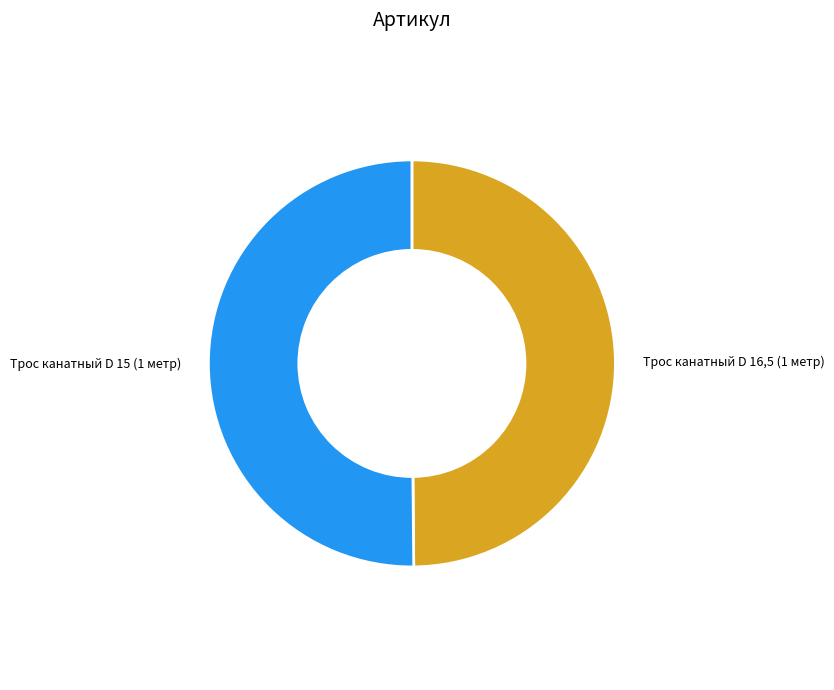

Is it true that Трос канатный D 15 (1 метр) is 42% of the pie?

False